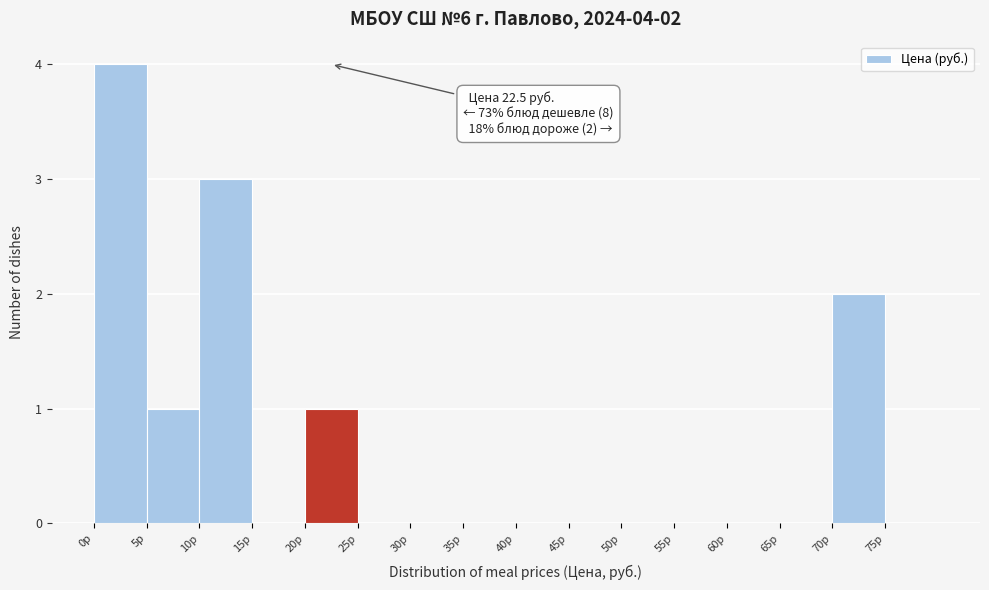

Over which range of the x-axis is the bar tallest?

0 to 5